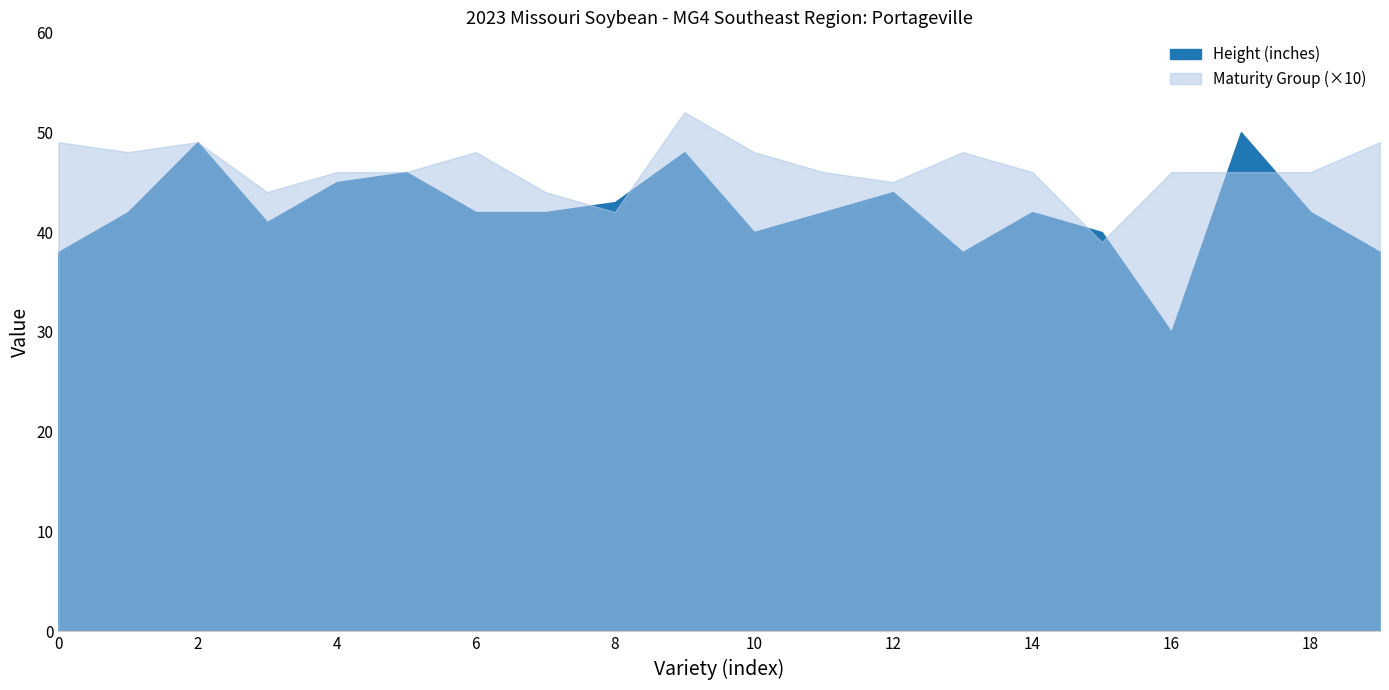

Which series changed the most between Revere Seed 3908XFS and Delta Grow DG46XF54?

Height (inches)